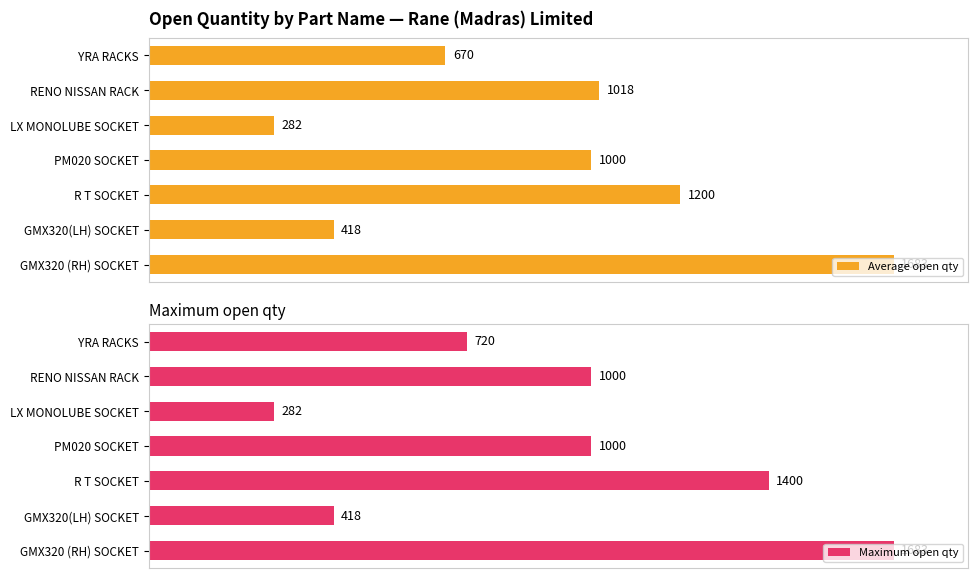

What are all the series names shown in the legend?

Average open qty, Maximum open qty